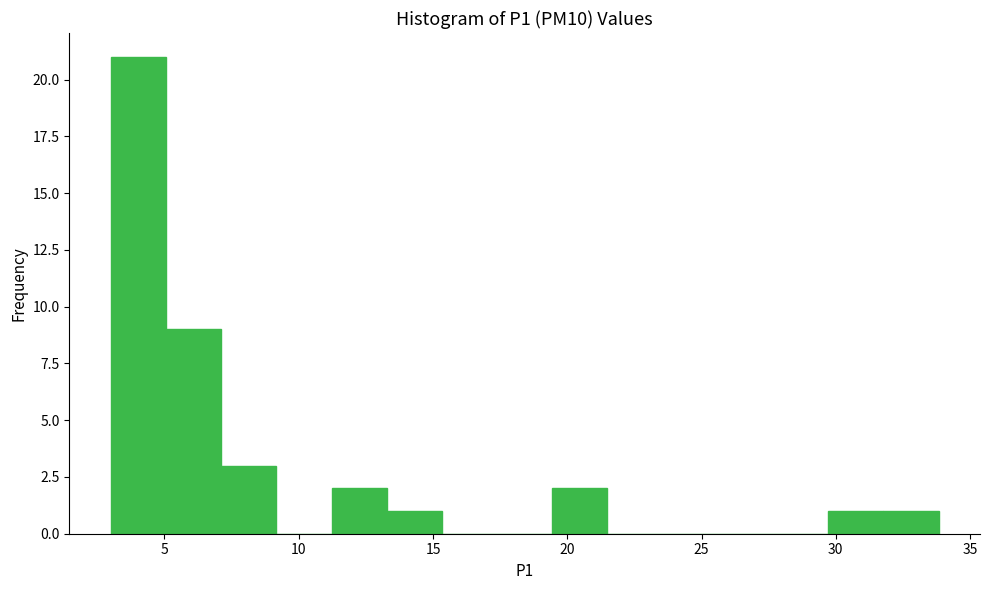

Reading left to right, list every bar in this chart as the range it spans on the x-axis followed by its height. Neither the bar edges nor the heights are printed on the chart, so give them approximately, as read against the axes.

3.0 to 5.0: 21
5.0 to 7.0: 9
7.0 to 9.0: 3
9.0 to 11.0: 0
11.0 to 13.5: 2
13.5 to 15.5: 1
15.5 to 17.5: 0
17.5 to 19.5: 0
19.5 to 21.5: 2
21.5 to 23.5: 0
23.5 to 25.5: 0
25.5 to 27.5: 0
27.5 to 29.5: 0
29.5 to 32.0: 1
32.0 to 34.0: 1